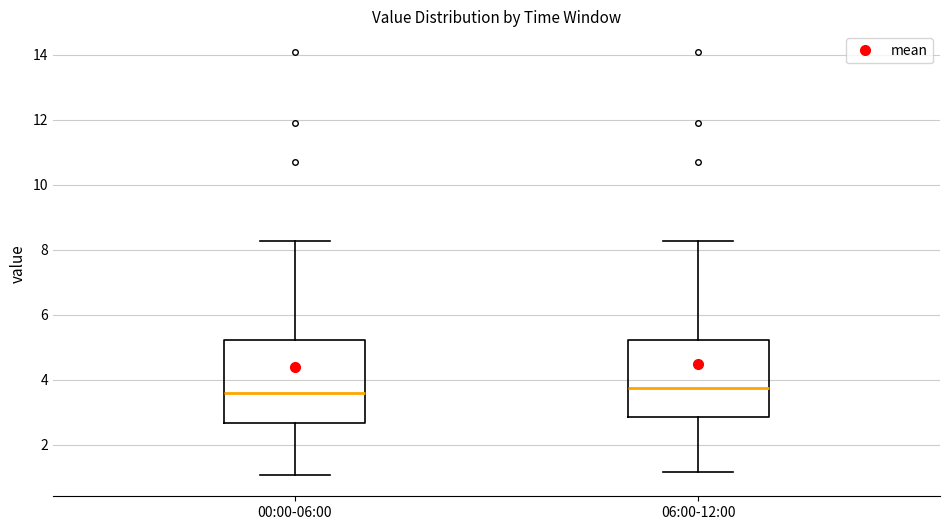

Reading left to right, read every box against the y-axis: the position of its median line, the range the box covers, and the ends of its whiskers. The values are not printed on the chart, so give them approximately, as read against the axis.

00:00-06:00: median 3.6, box 2.6 to 5.2, whiskers 1.0 to 8.2
06:00-12:00: median 3.8, box 2.8 to 5.2, whiskers 1.2 to 8.2